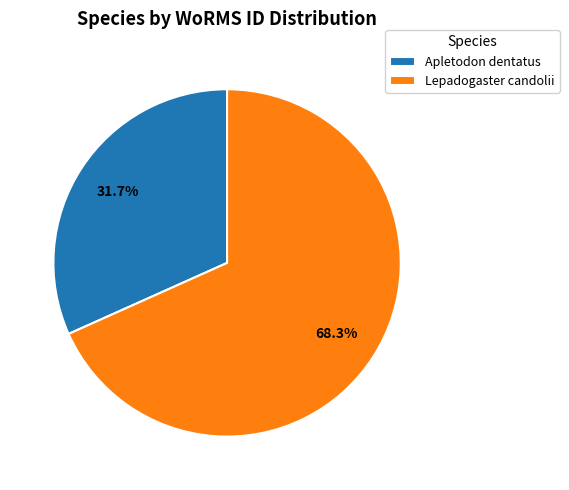

Is it true that Apletodon dentatus is 41% of the pie?

False